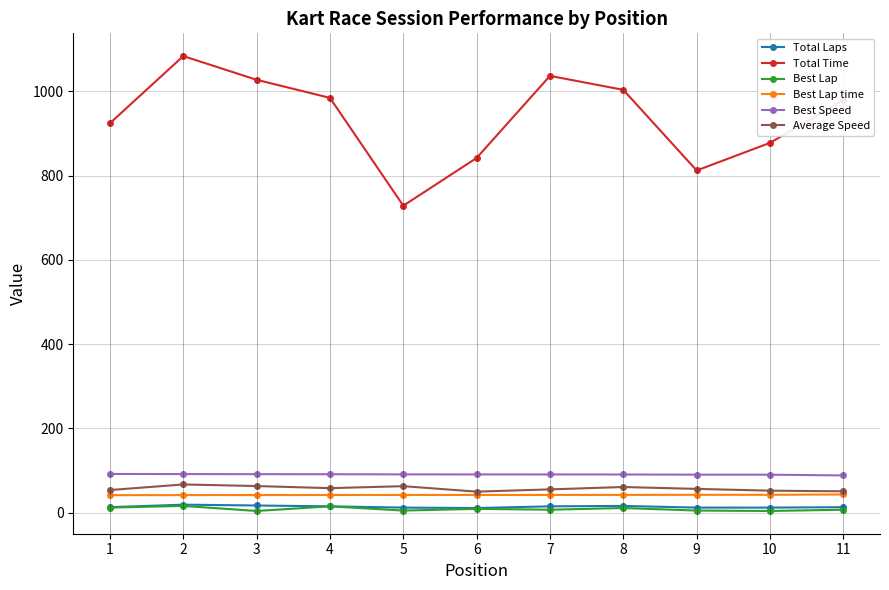

Which series has the widest spread of values?

Total Time